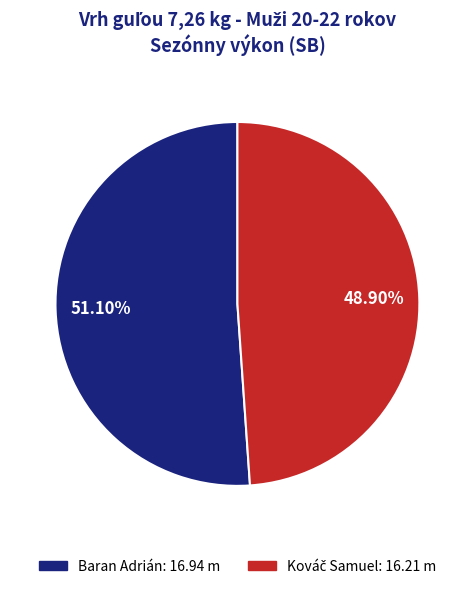

Does any single category account for the majority?

Yes